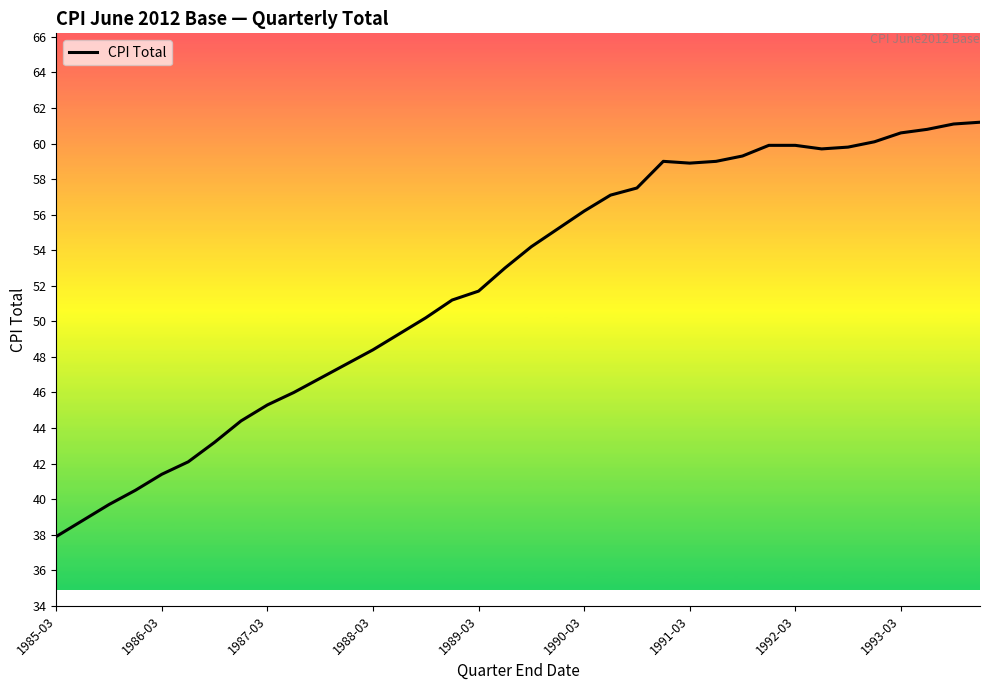

What is the maximum value shown in the chart?

61.2